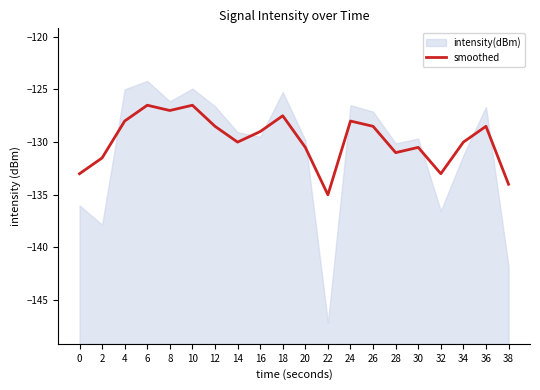

What is the smallest value displayed?

-135.0